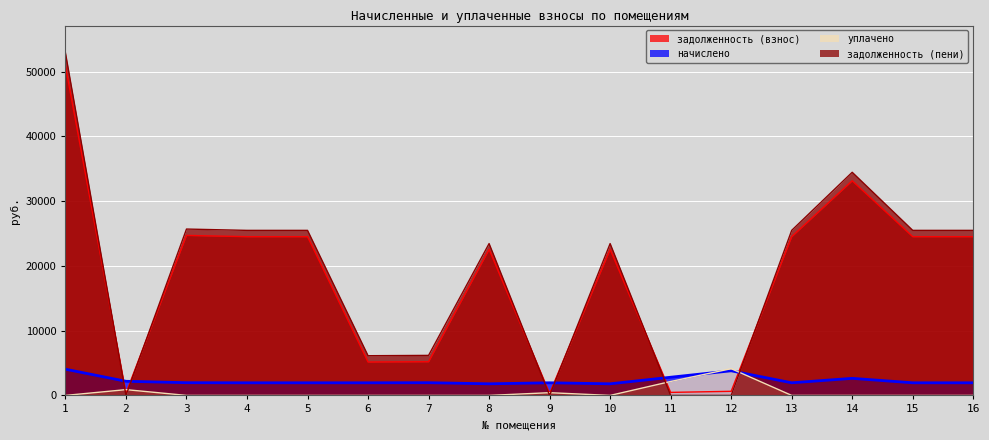

What are all the series names shown in the legend?

задолженность (взнос), начислено, уплачено, задолженность (пени)